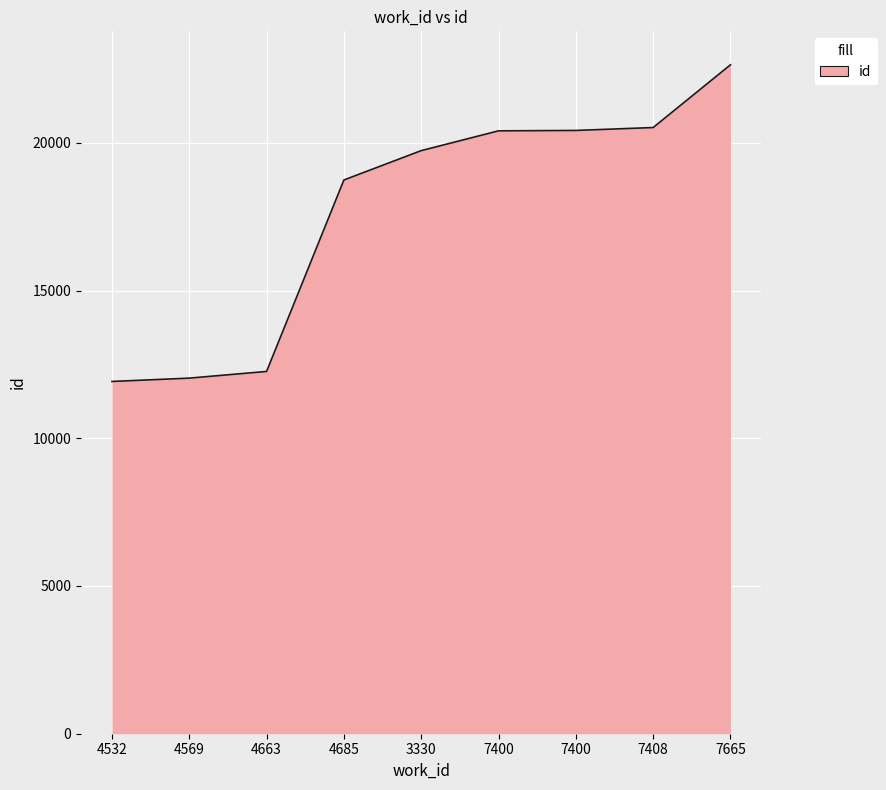

Does the chart have visible grid lines?

Yes